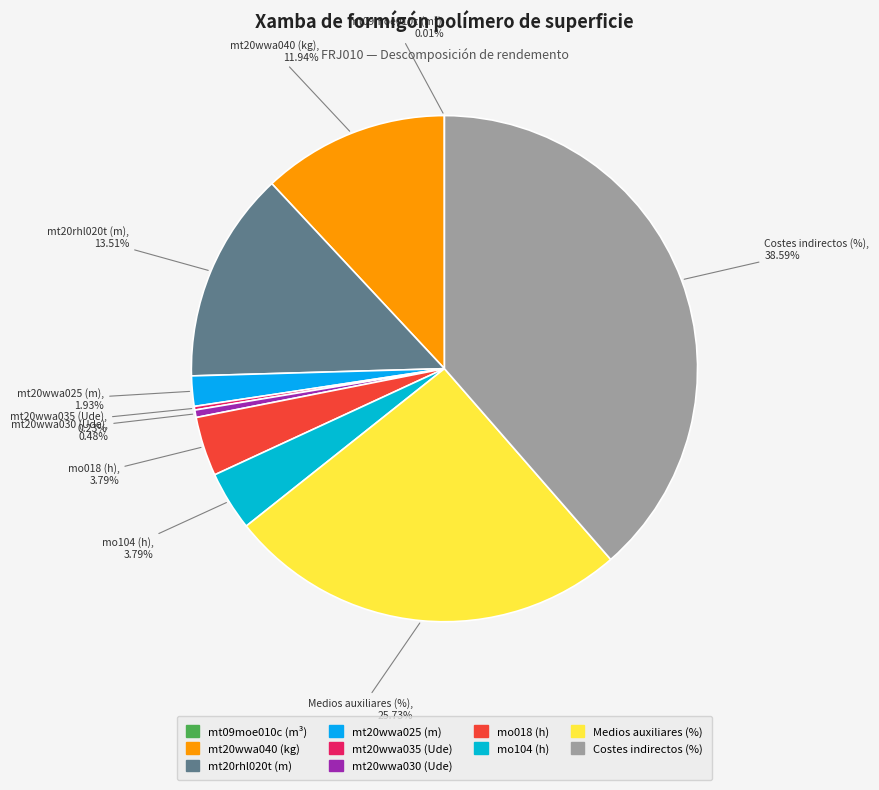

Does mo018 (h) account for over 50% of the chart?

No